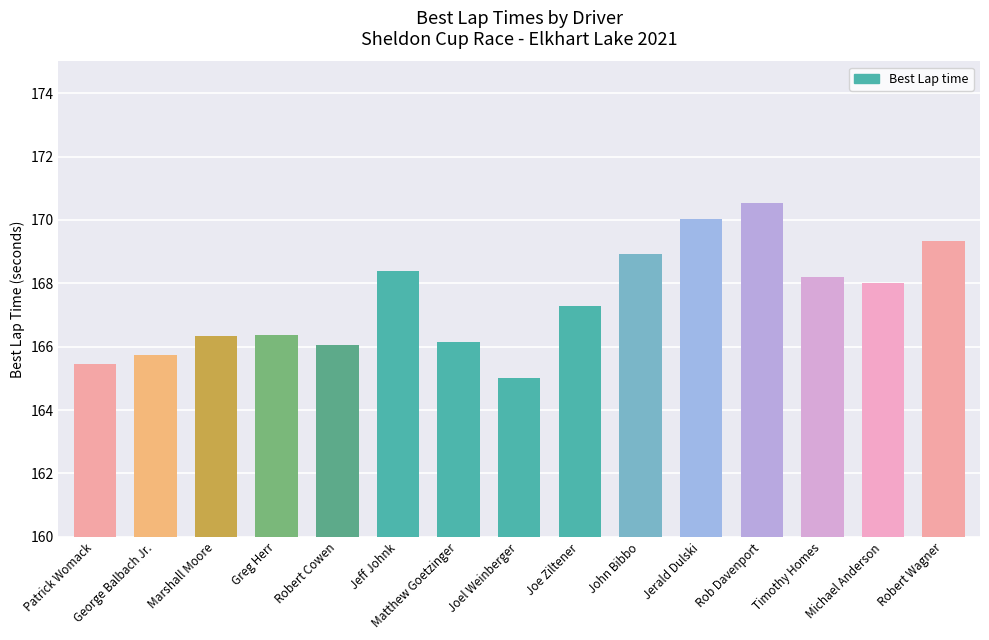

Which label corresponds to the largest value in the chart?

Rob Davenport